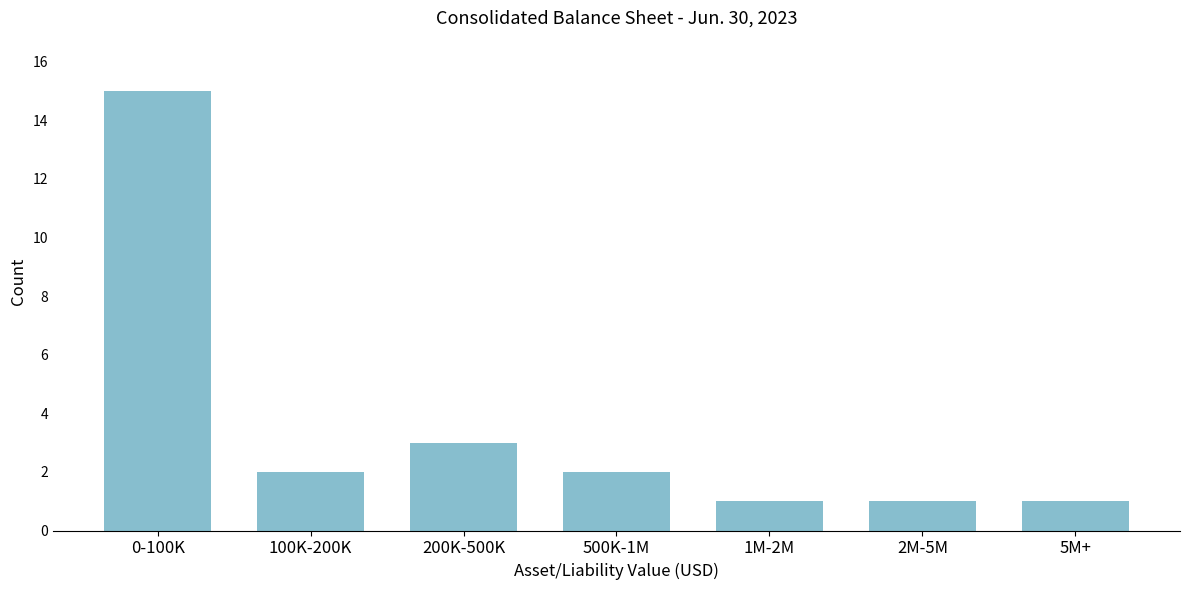

Reading left to right, list all the values displayed in this chart.

15	2	3	2	1	1	1